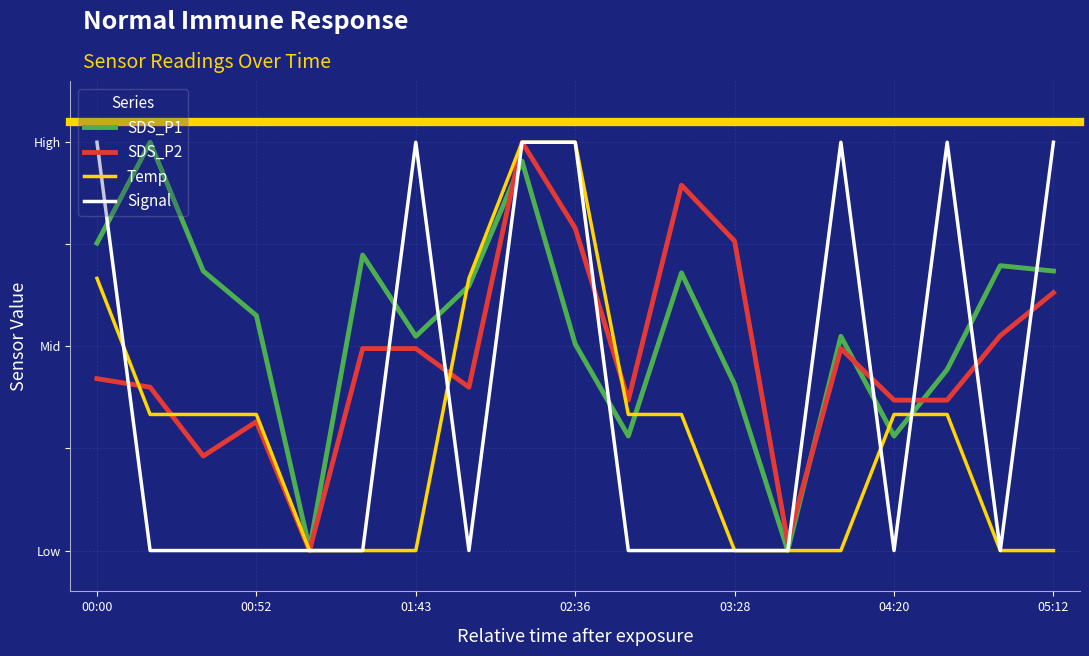

What is the maximum value shown in the chart?

1.0